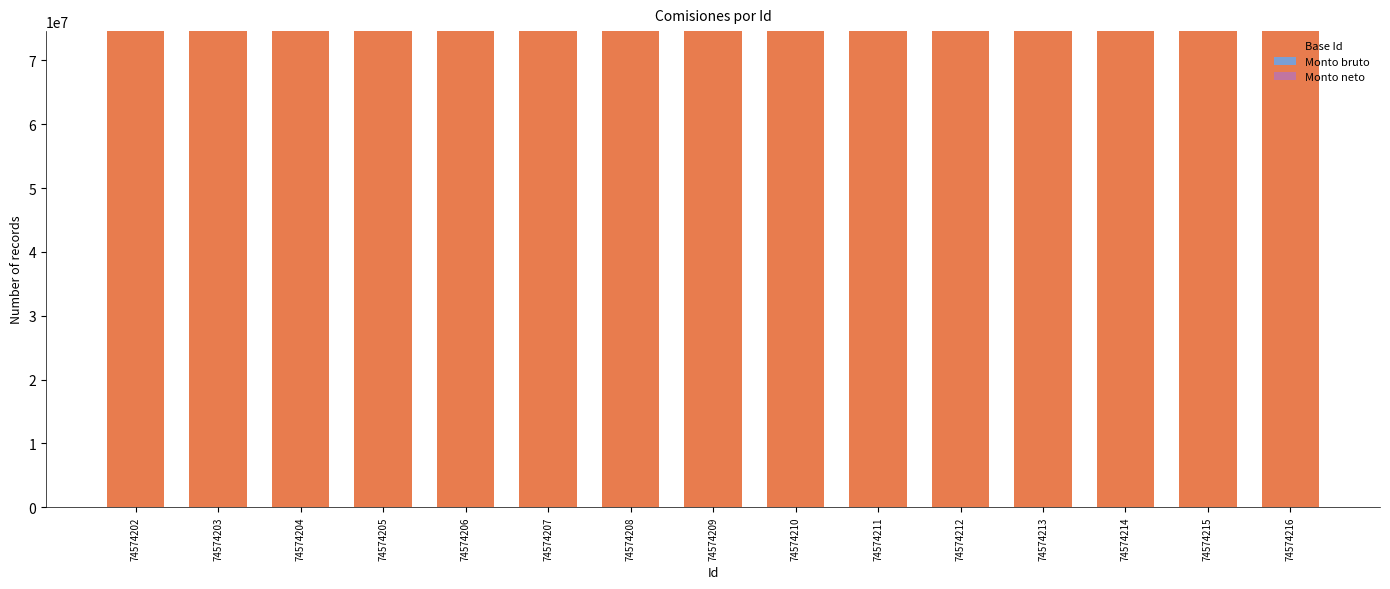

The Base Id series shows 130351472 at 74574204. True or false?

False